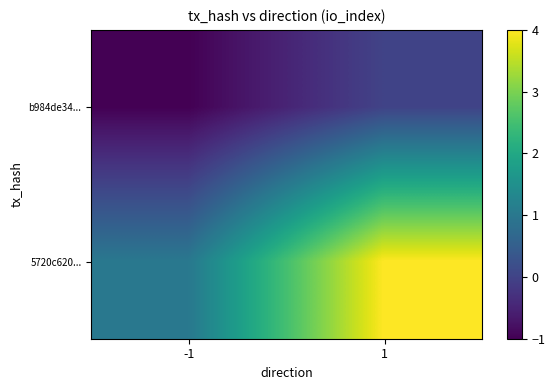

How many categories are shown in the chart?

2